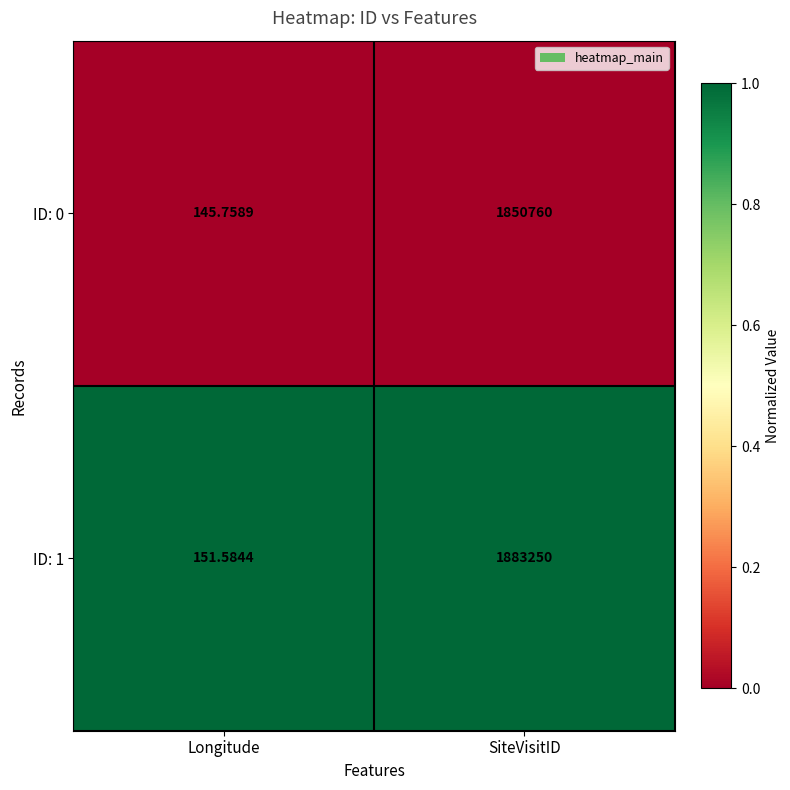

Where is ID: 0 nearest to the value 925452?

Longitude